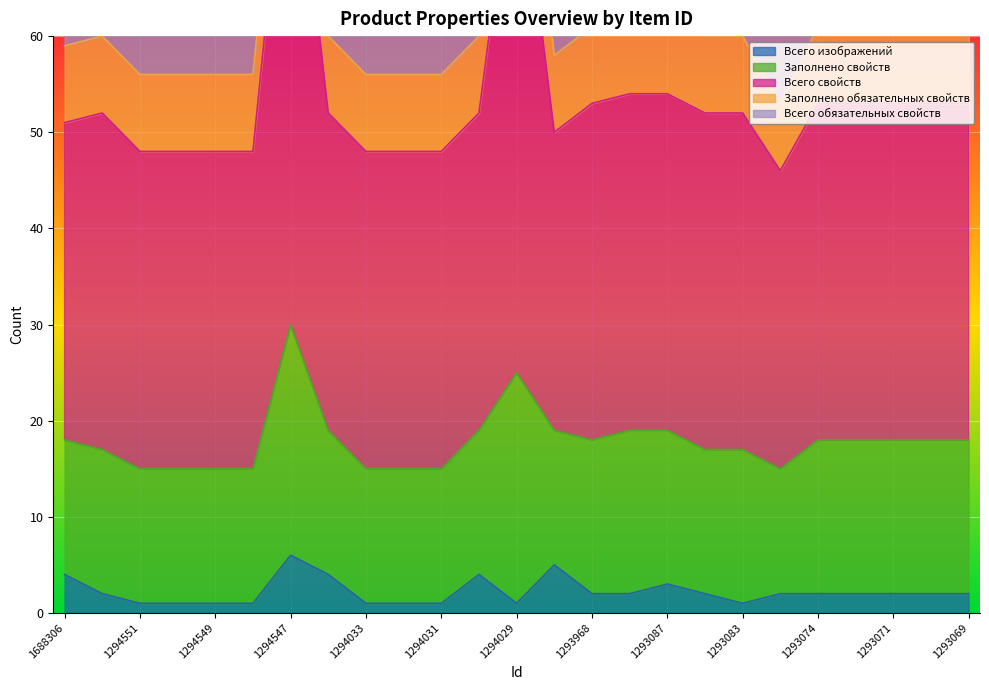

Does the chart display data point markers on the line(s)?

No